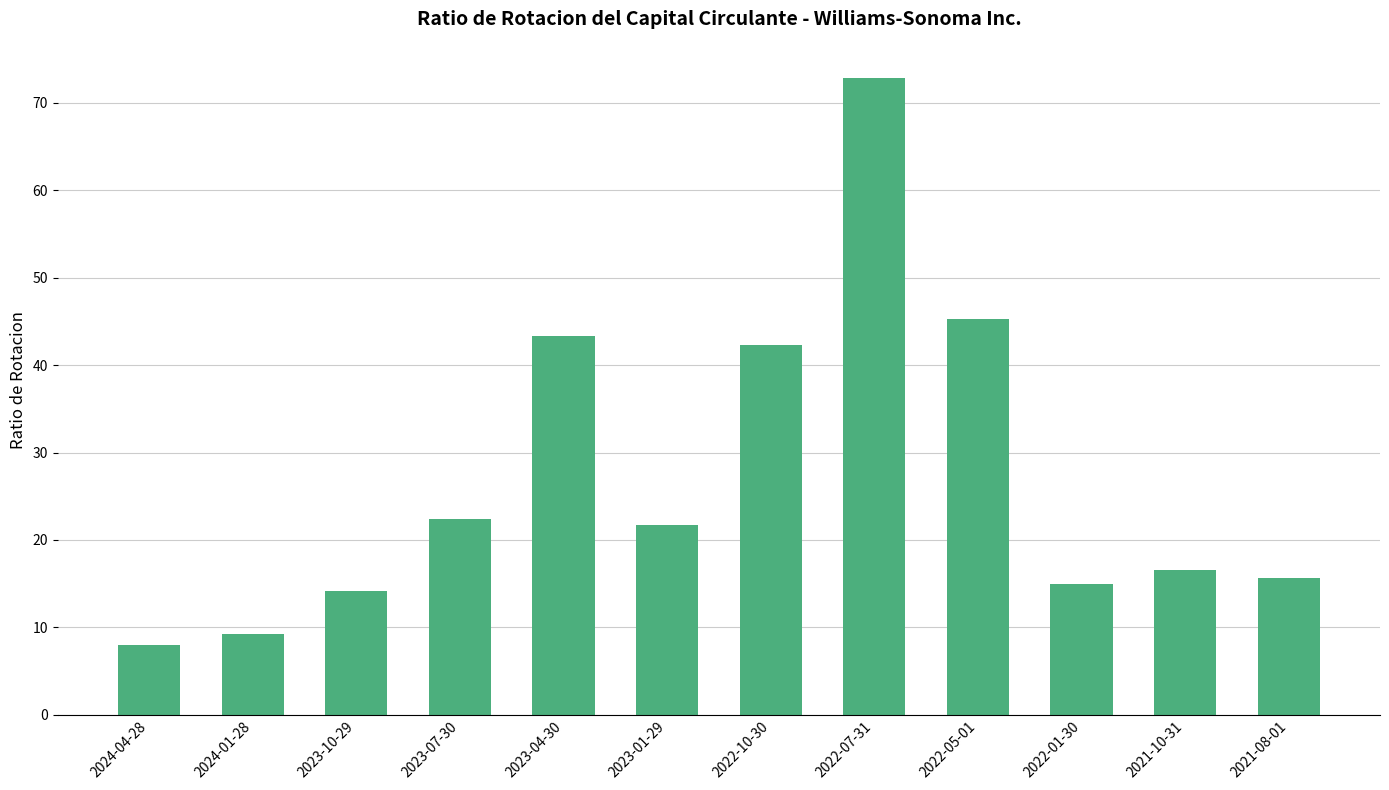

Reading left to right, what are all the values shown in this chart?

2024-04-28=8.0	2024-01-28=9.2	2023-10-29=14.2	2023-07-30=22.4	2023-04-30=43.3	2023-01-29=21.7	2022-10-30=42.3	2022-07-31=72.9	2022-05-01=45.3	2022-01-30=14.9	2021-10-31=16.6	2021-08-01=15.7